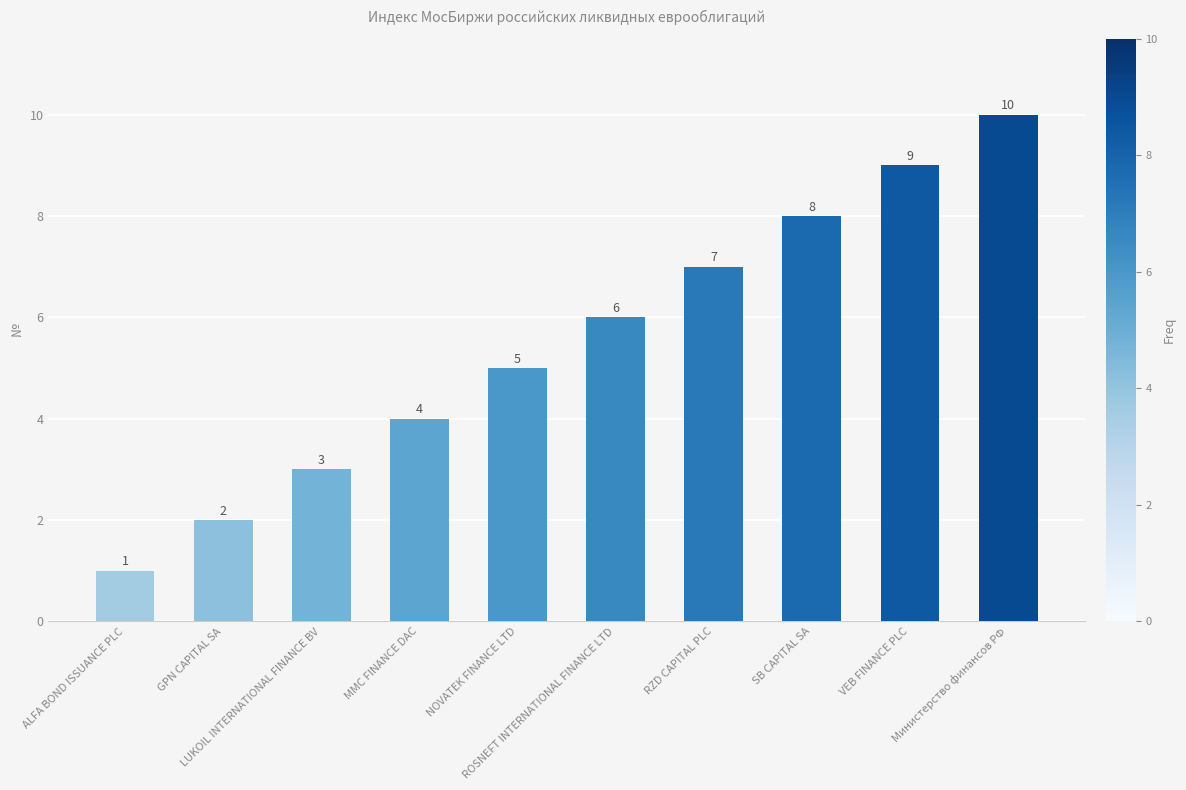

What is the approximate value at ALFA BOND ISSUANCE PLC?

1